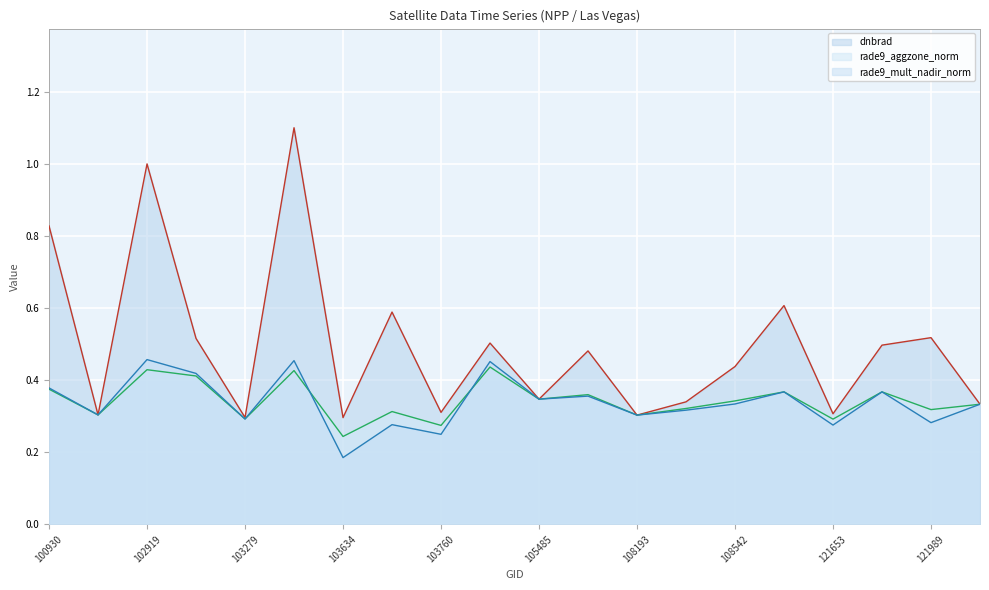

Which series has the largest total across all categories?

dnbrad